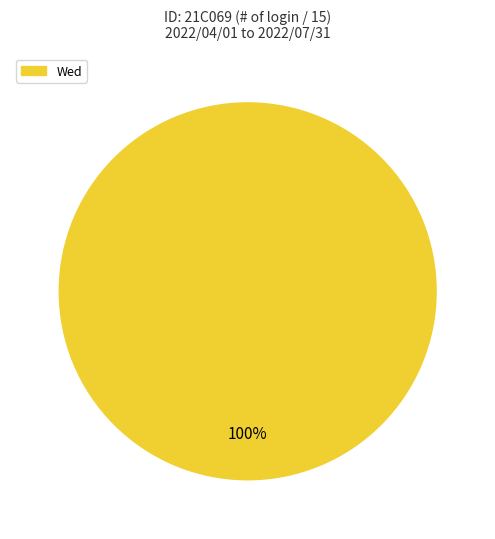

Is it true that Wed is 92% of the pie?

False